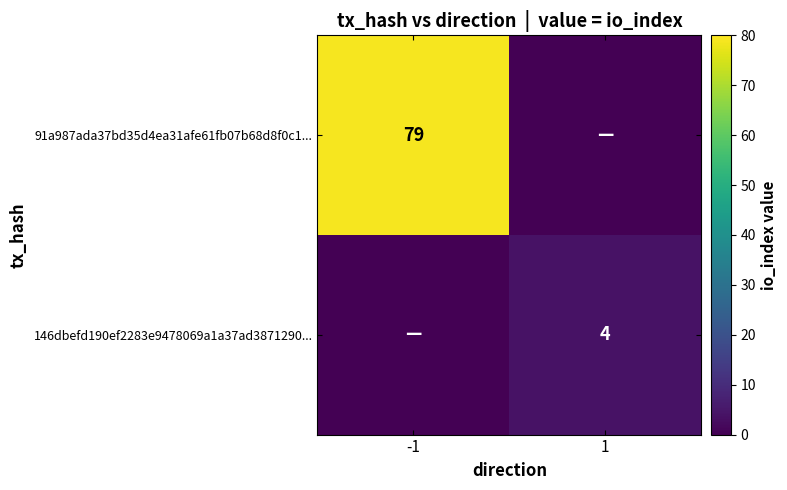

True or false: 146dbefd190ef2283e9478069a1a37ad3871290... has a value of 4 at 1.

True